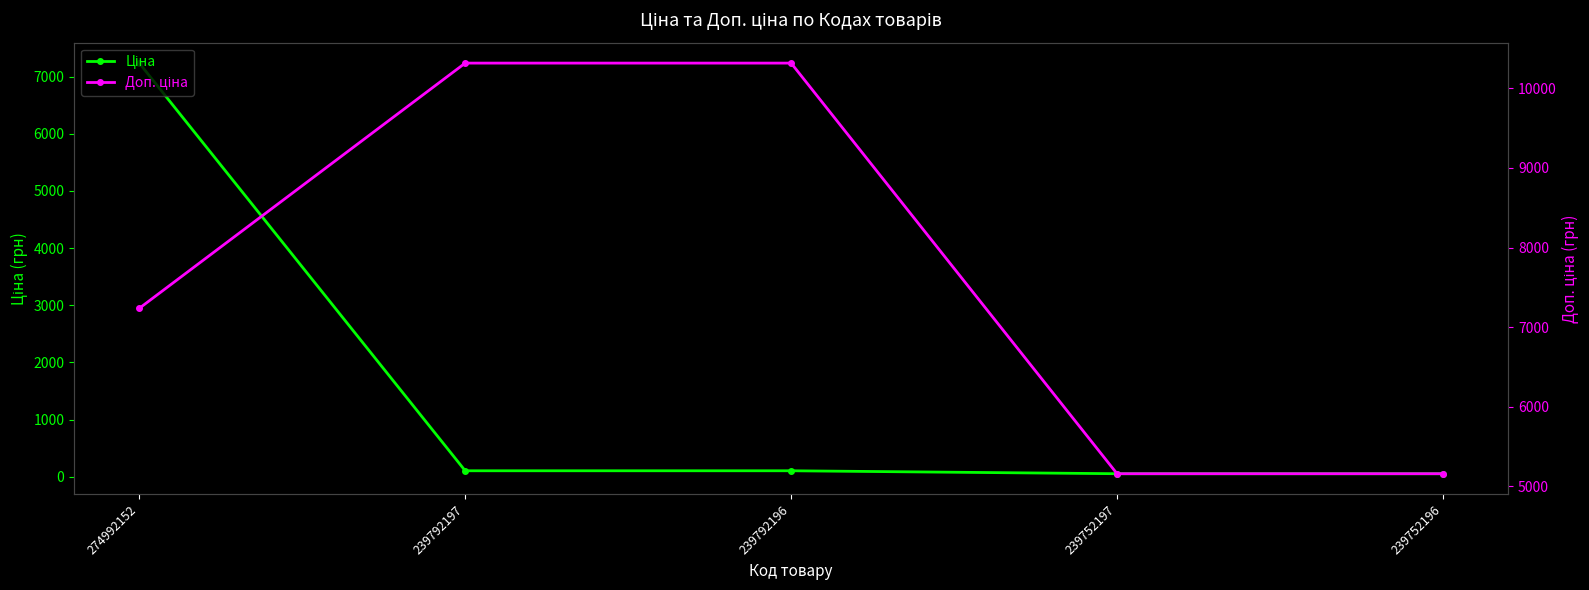

At how many categories does at least one series exceed 129?

5